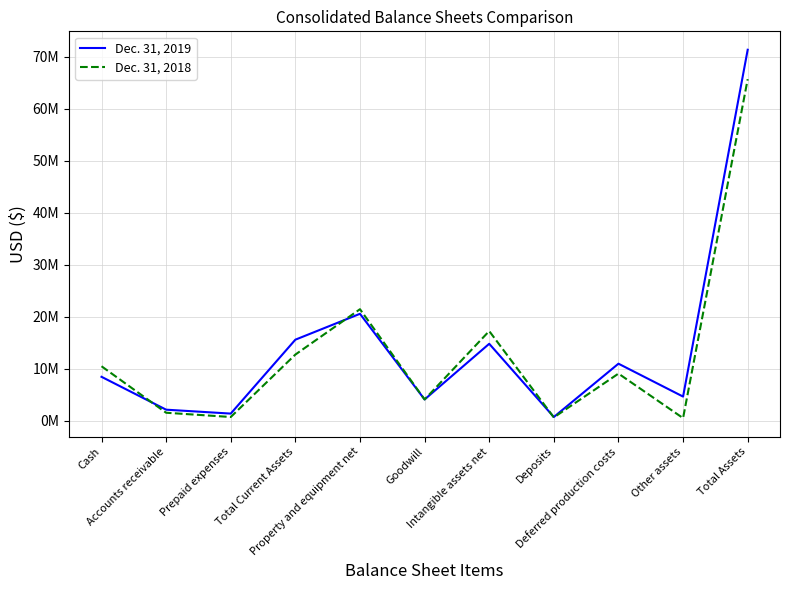

List the series in order of their overall mean, lowest first.

Dec. 31, 2018, Dec. 31, 2019